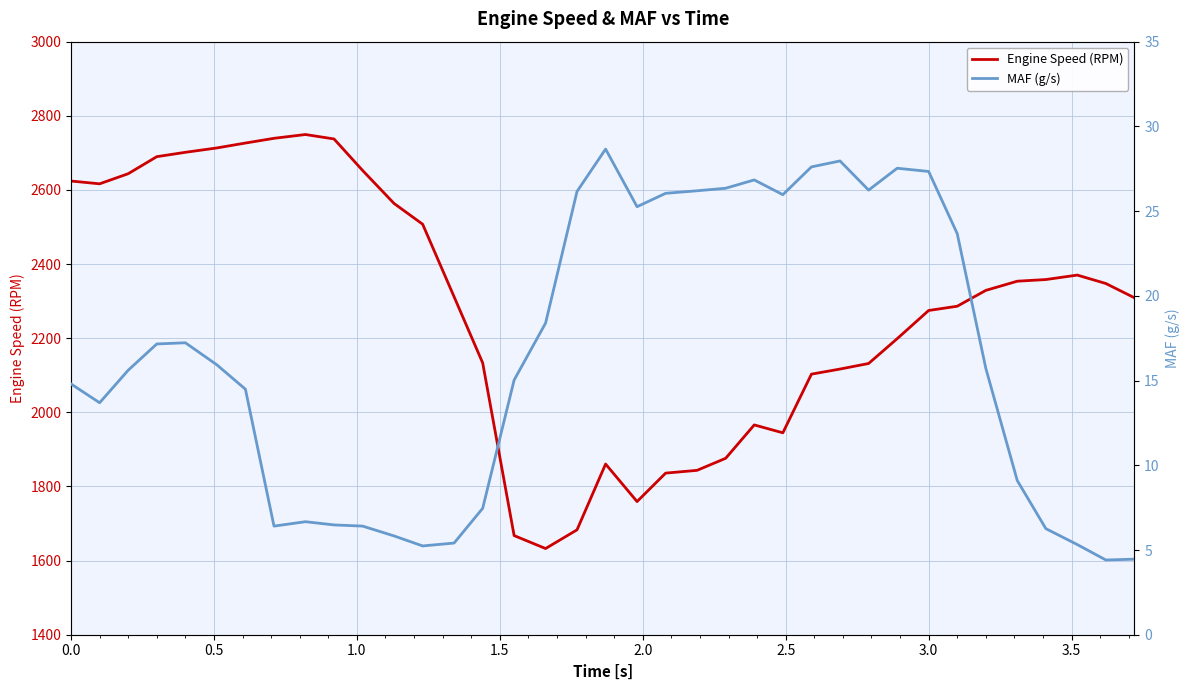

What is the highest value of the Engine Speed (RPM) series?

2749.5